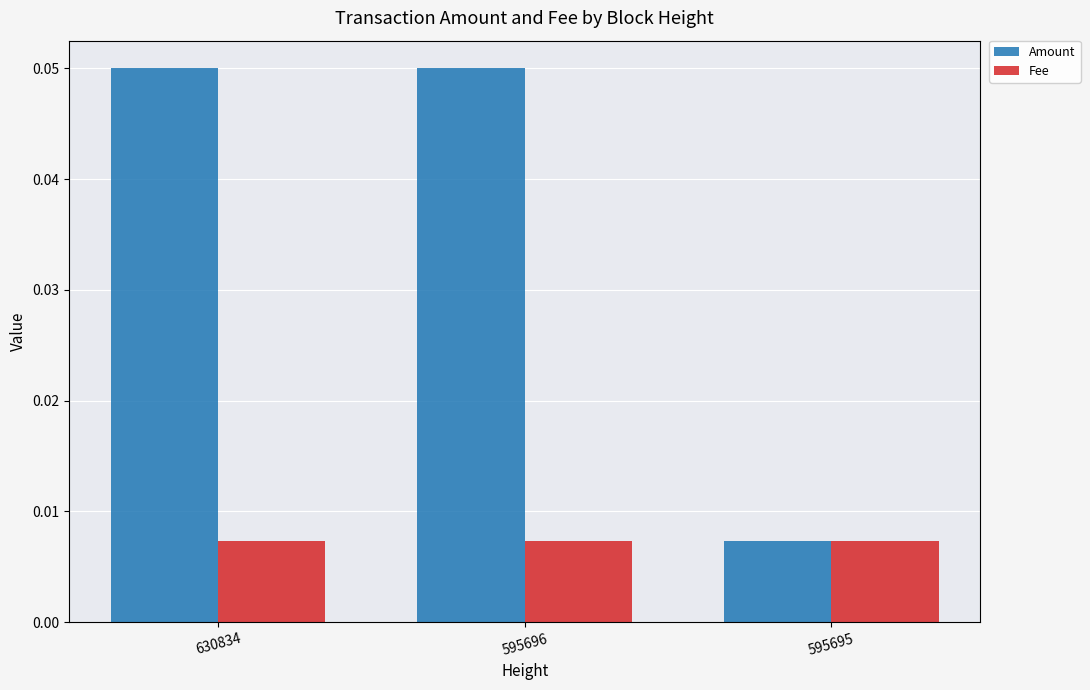

Rank the series at 630834 from lowest to highest value.

Fee, Amount